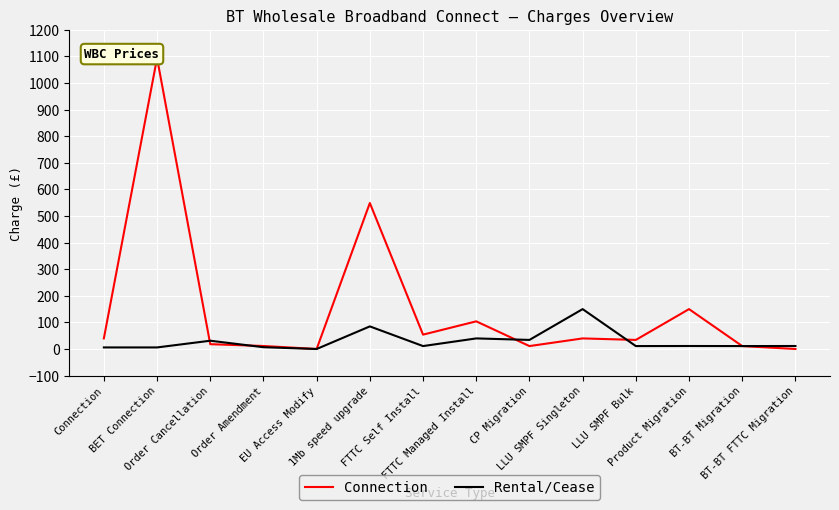

True or false: Connection has a value of -535.3 at EU Access Modify.

False